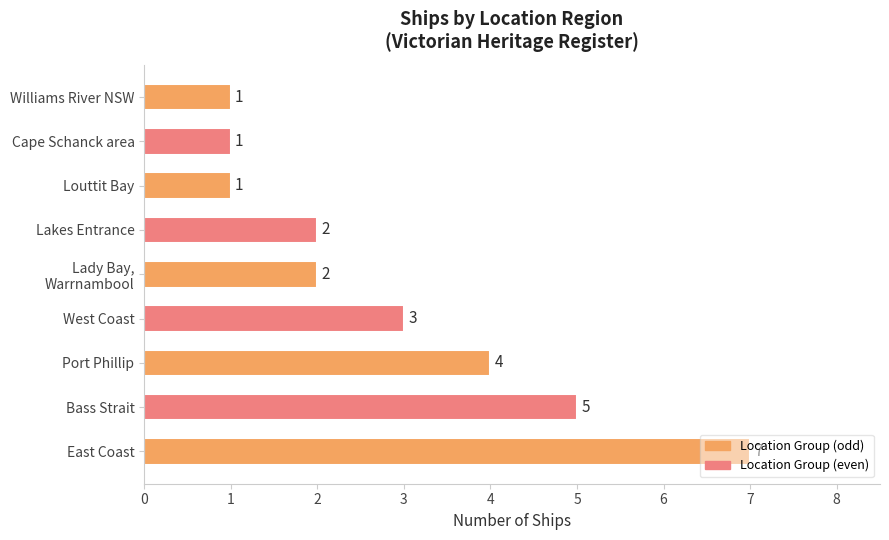

What is the average value?

3